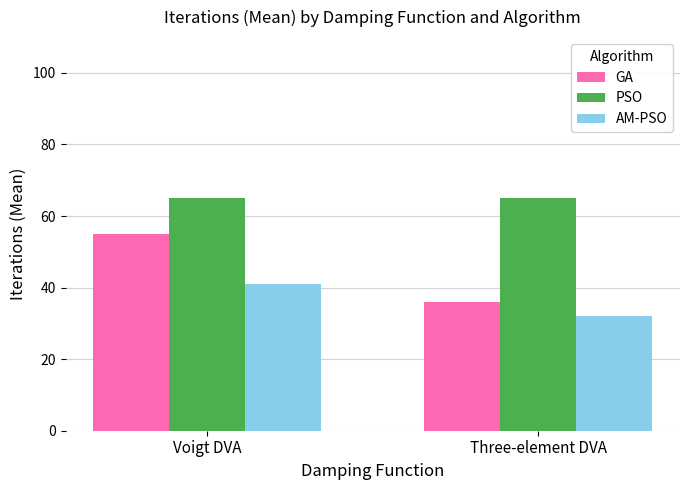

List the series in order of their peak value, lowest first.

AM-PSO, GA, PSO